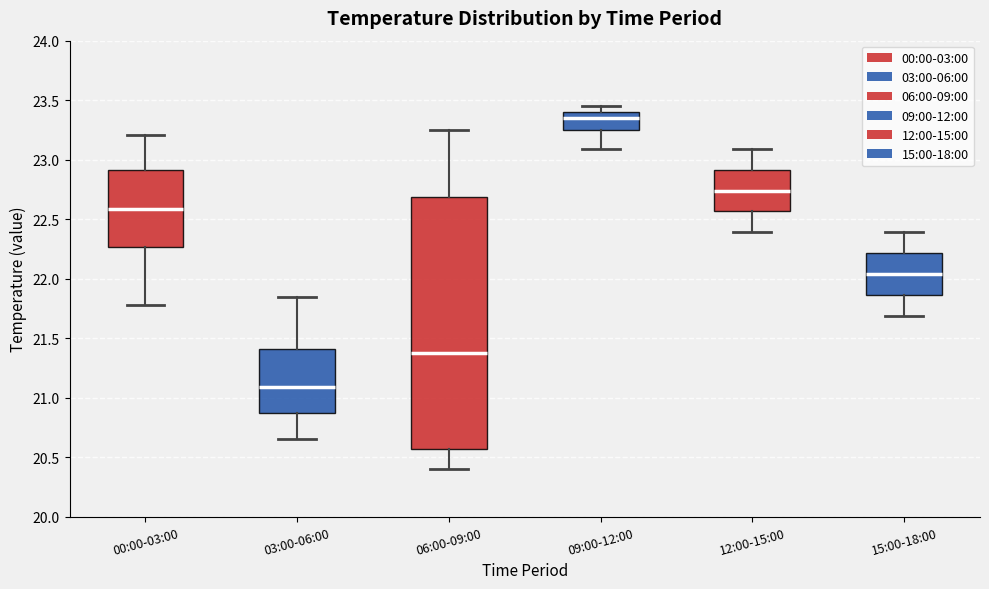

Where does the lower whisker of the box for 03:00-06:00 end on the y-axis? The values are not printed on the chart, so give them approximately, as read against the axis.

20.65